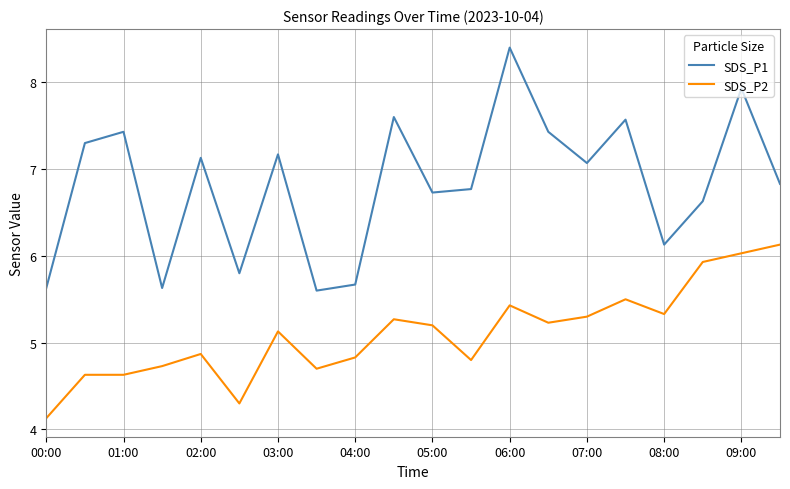

True or false: SDS_P2 and SDS_P1 cross at least once.

False